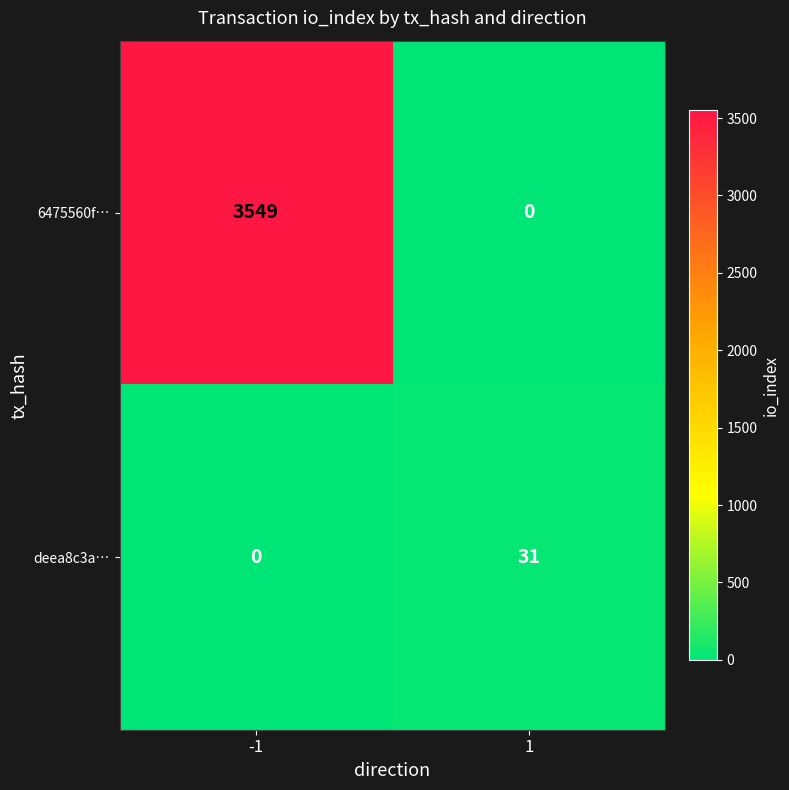

At how many categories does at least one series exceed 2339?

1